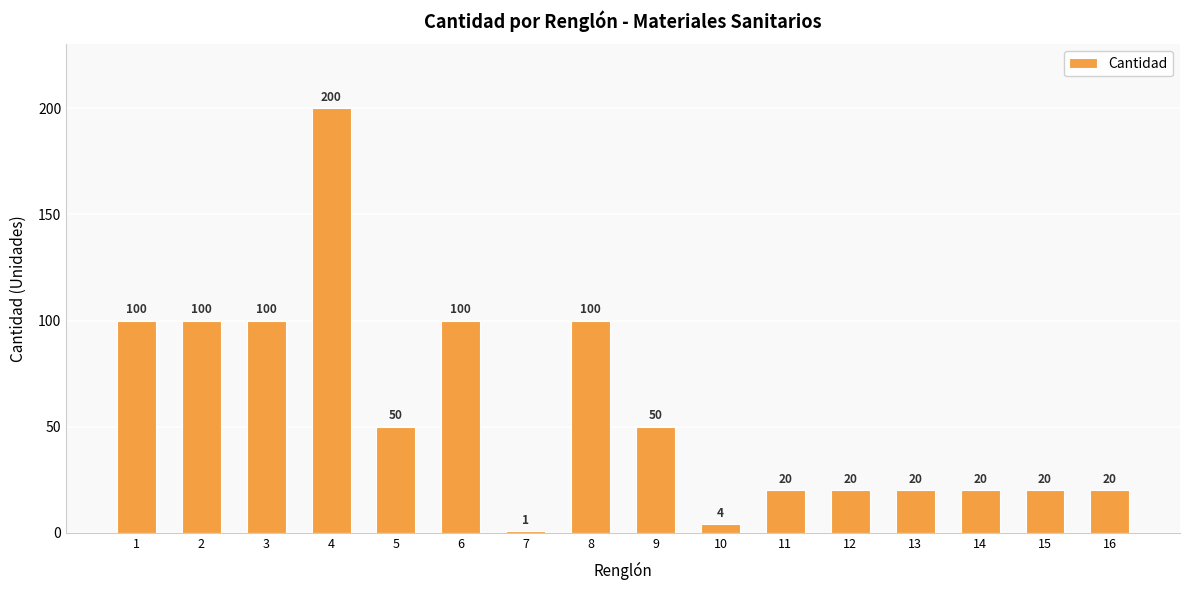

The value at 13 is 20. True or false?

True